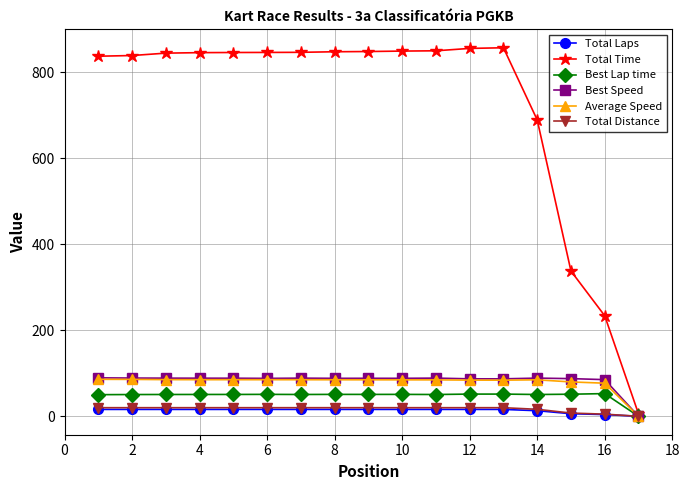

At how many categories does at least one series exceed 532?

14